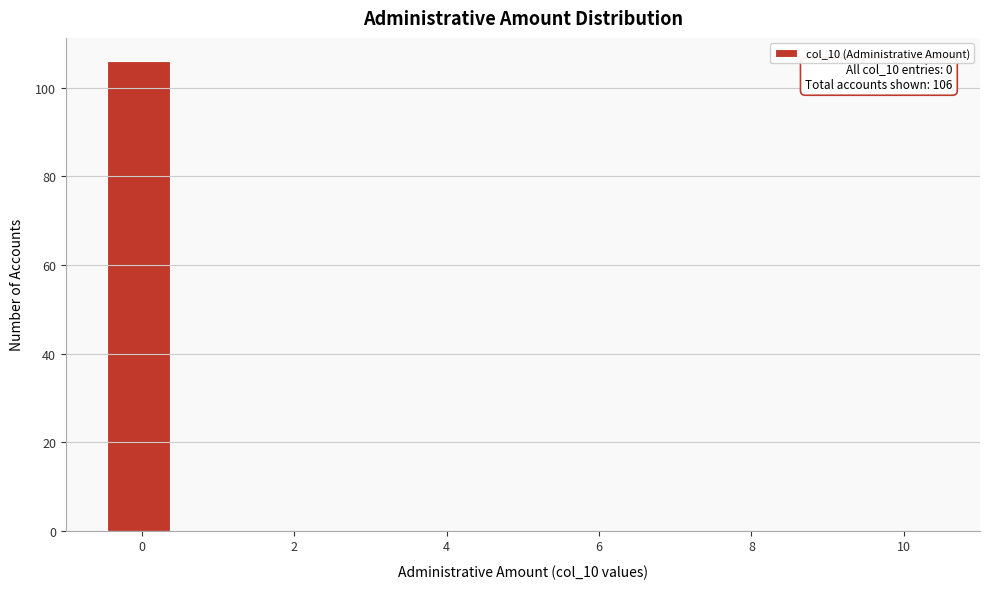

Over which range of the x-axis is the bar tallest?

-0.4 to 0.4